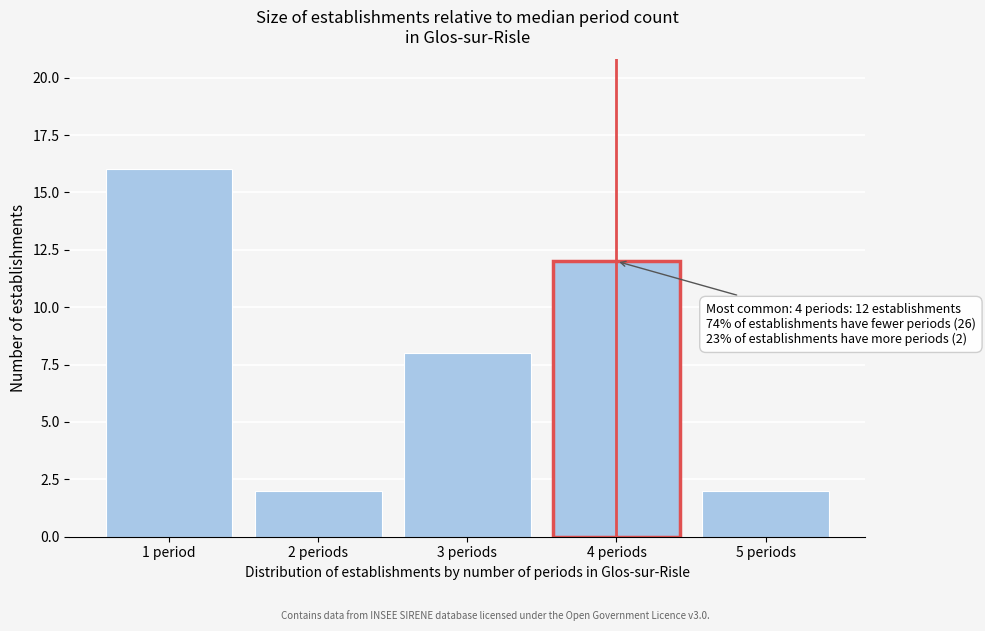

Reading left to right, transcribe all the data shown in this chart.

16	2	8	12	2